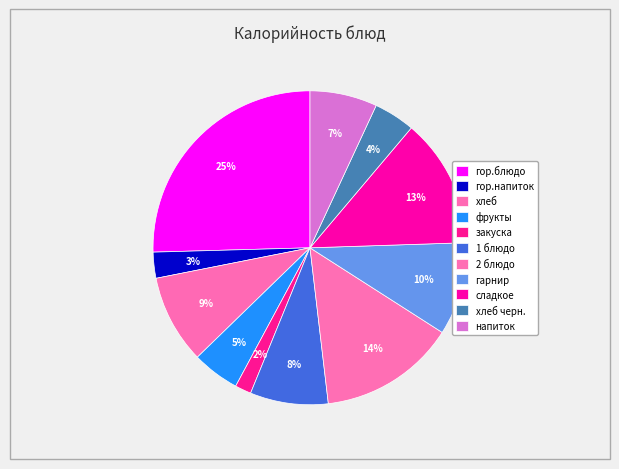

To the nearest percent, what percentage of the pie is фрукты?

5%